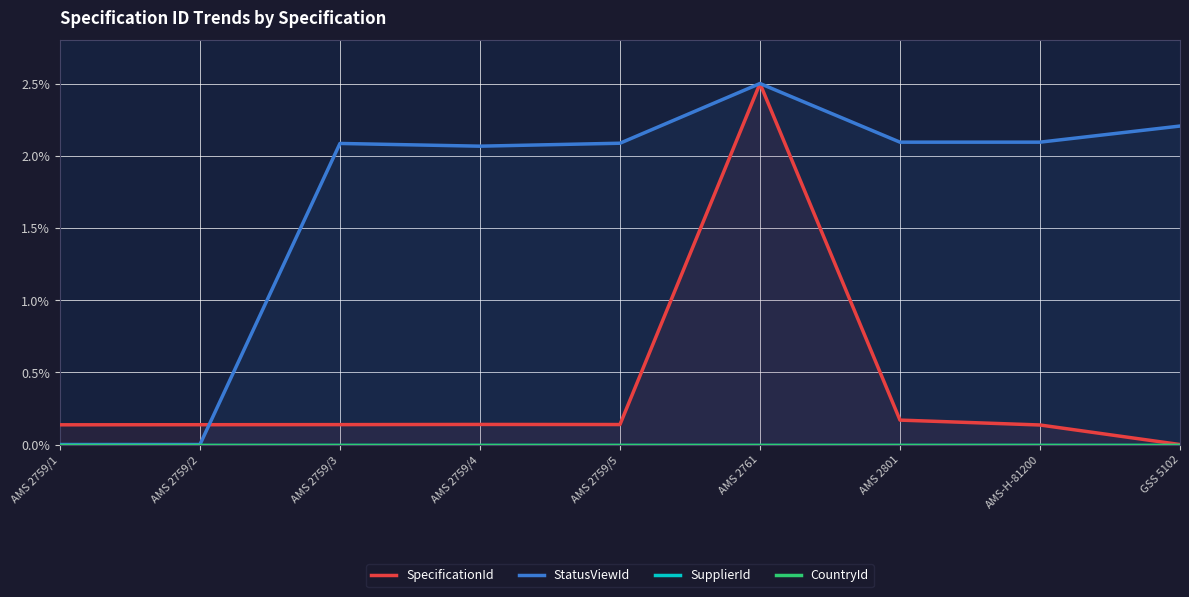

Reading right to left, extract all data points from this chart.

SpecificationId: 0.0	0.1	0.2	2.5	0.1	0.1	0.1	0.1	0.1
StatusViewId: 2.2	2.1	2.1	2.5	2.1	2.1	2.1	0.0	0.0
SupplierId: 0.0	0.0	0.0	0.0	0.0	0.0	0.0	0.0	0.0
CountryId: 0.0	0.0	0.0	0.0	0.0	0.0	0.0	0.0	0.0